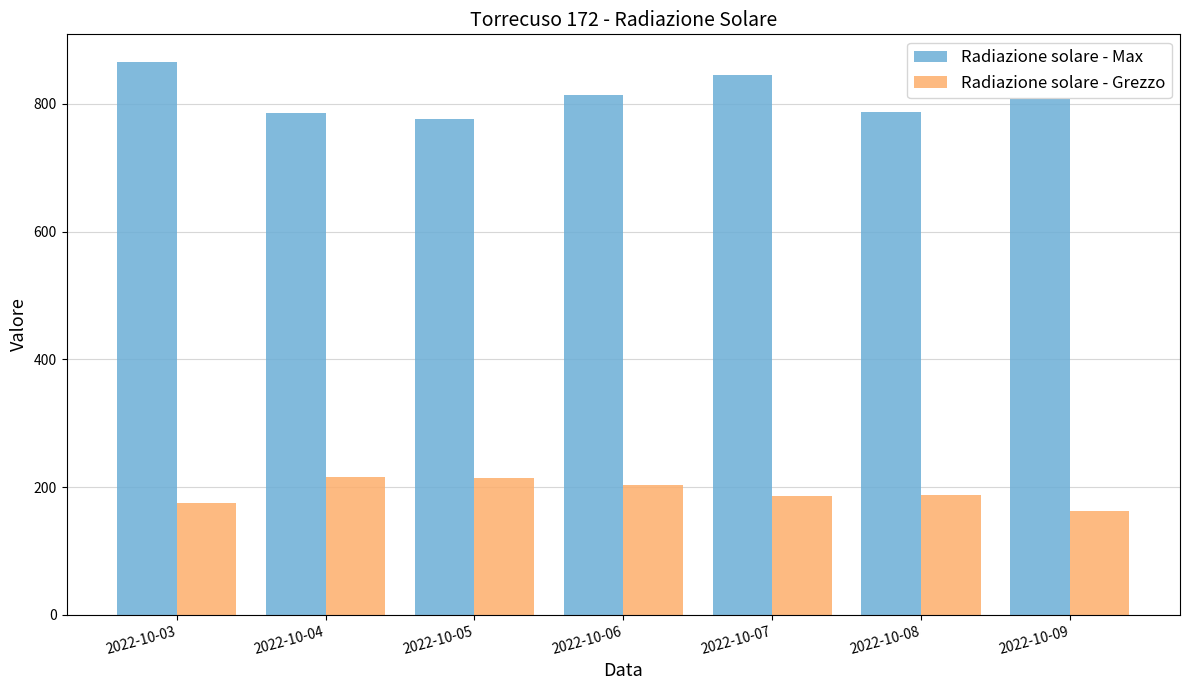

Rank the series by their maximum value, from highest to lowest.

Radiazione solare - Max, Radiazione solare - Grezzo